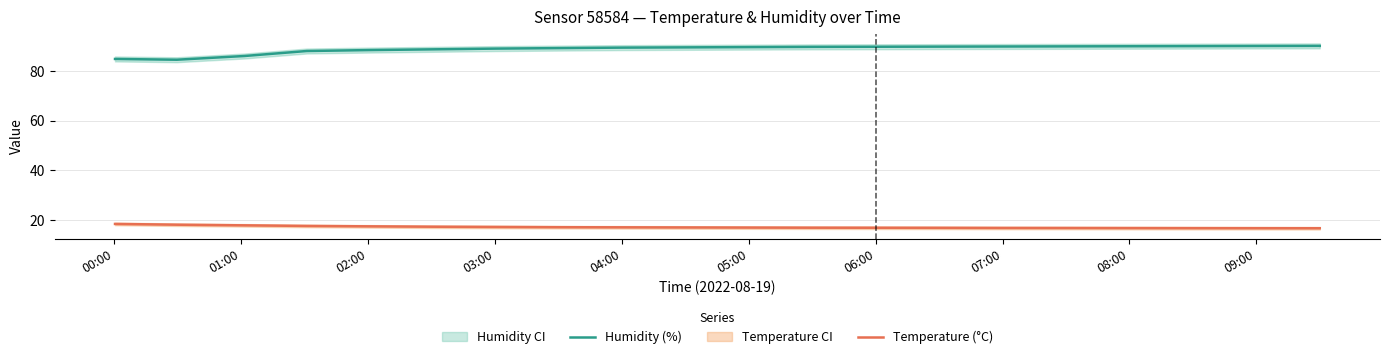

How many lines are shown in the chart?

2